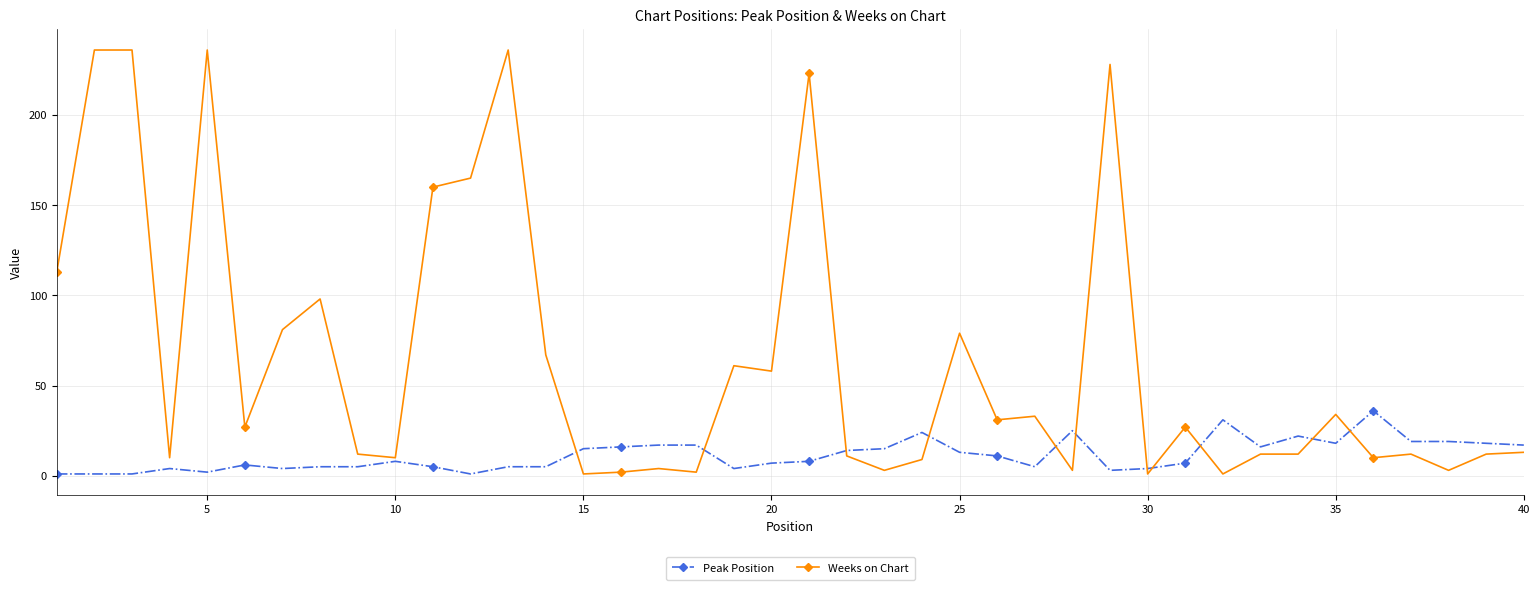

True or false: Weeks on Chart and Peak Position cross at least once.

True